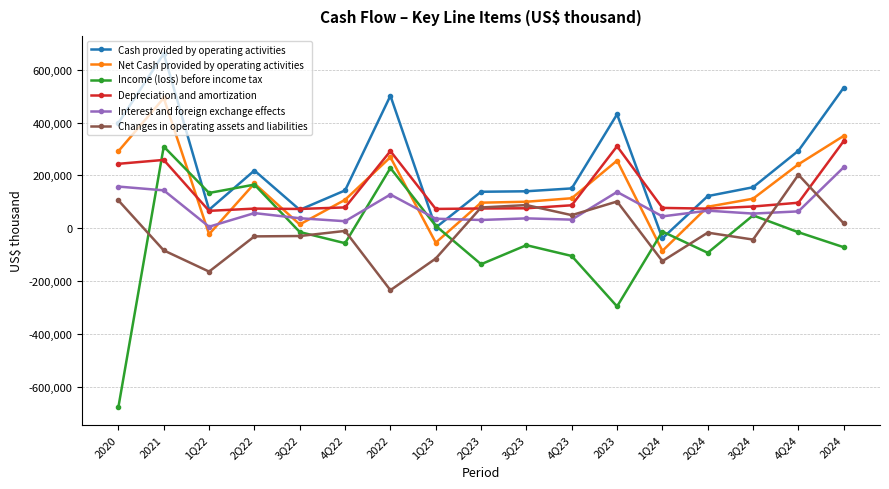

How many values in the Changes in operating assets and liabilities series exceed -16637?

8